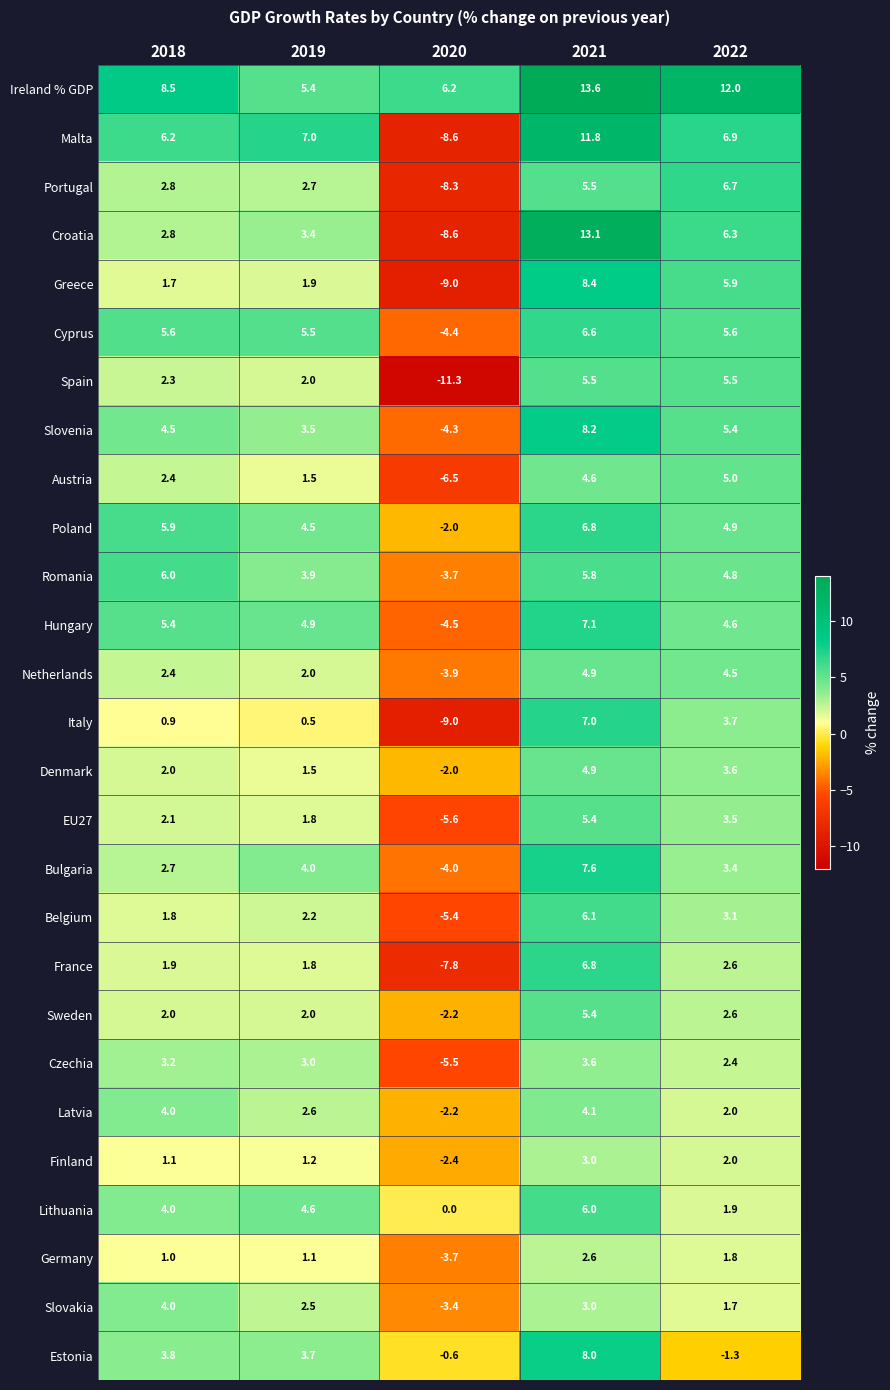

The Lithuania series shows 2.1 at 2020. True or false?

False